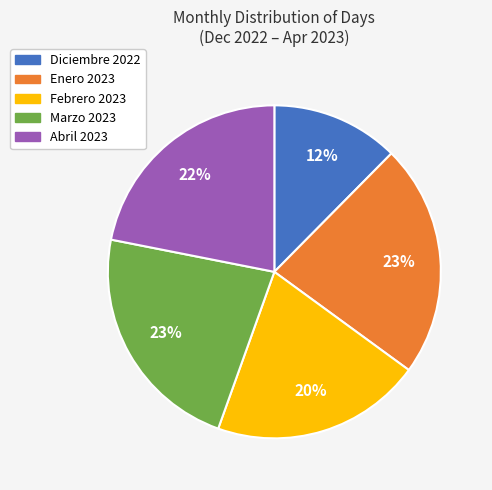

Which slice is the smallest?

Diciembre 2022